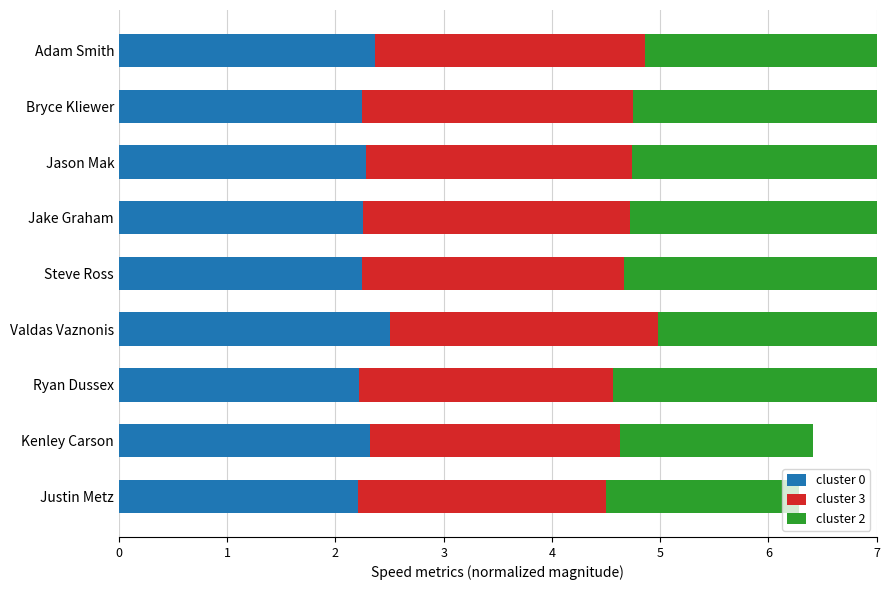

What is the minimum value for cluster 2?

1.8